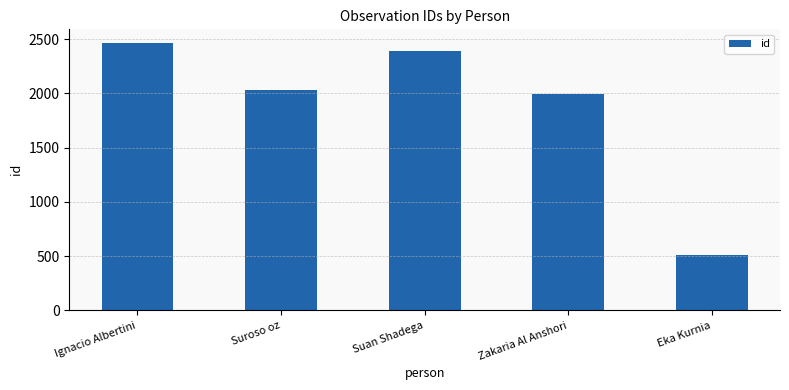

Count the number of categories in the chart.

5